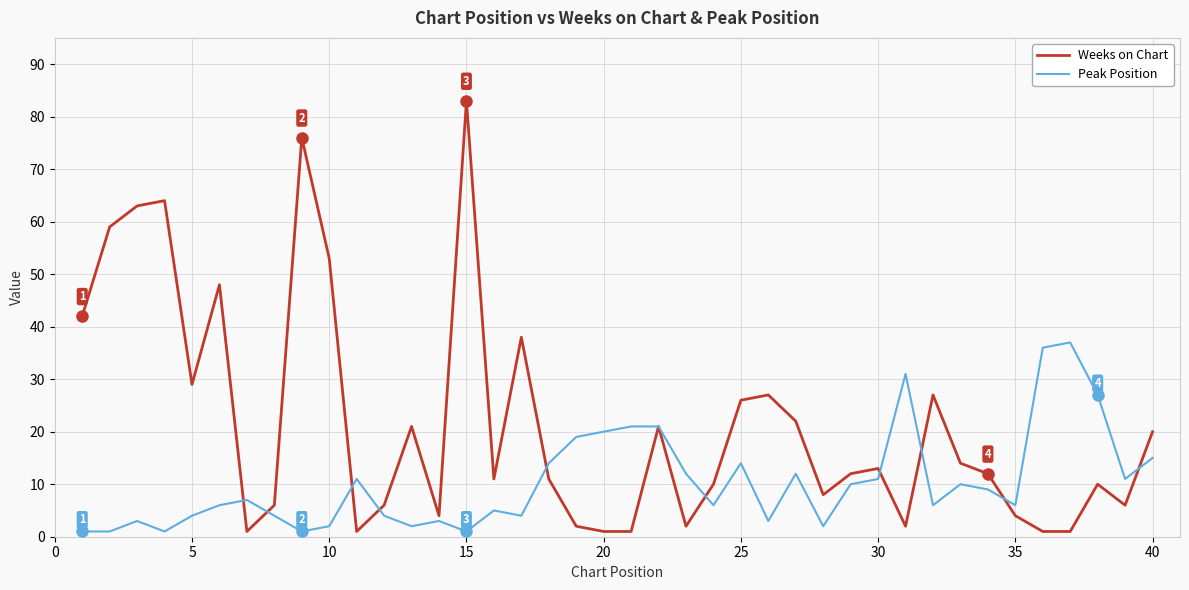

Which series has the largest range (max minus min)?

Weeks on Chart